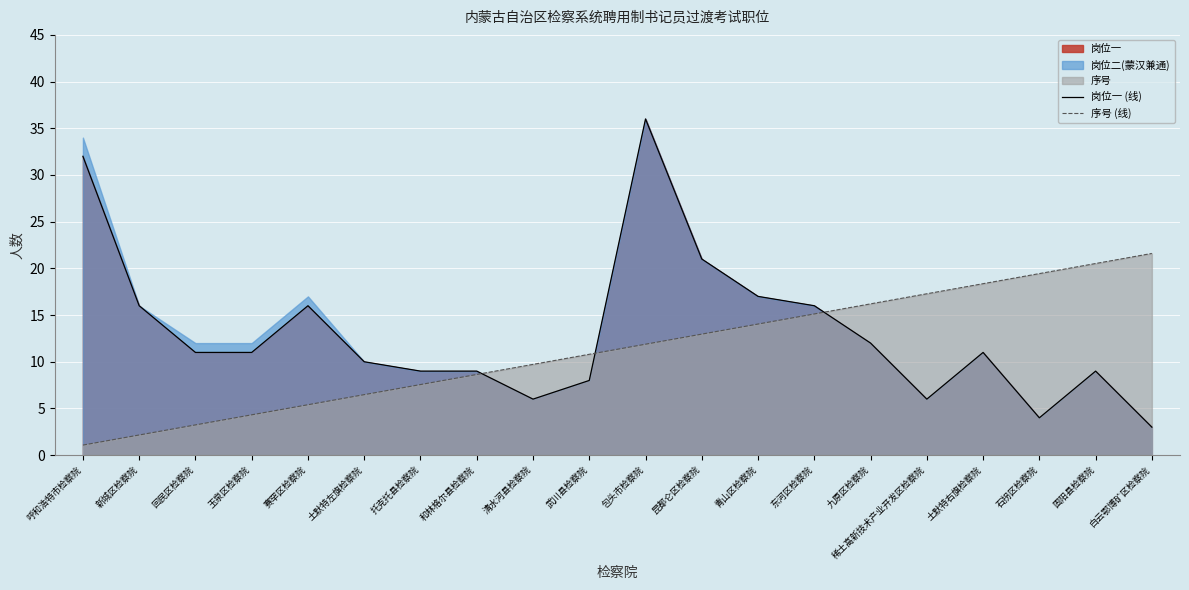

Rank the categories by 岗位一 (线) value from highest to lowest.

包头市检察院, 呼和浩特市检察院, 昆都仑区检察院, 青山区检察院, 新城区检察院, 赛罕区检察院, 东河区检察院, 九原区检察院, 回民区检察院, 玉泉区检察院, 土默特右旗检察院, 土默特左旗检察院, 托克托县检察院, 和林格尔县检察院, 固阳县检察院, 武川县检察院, 清水河县检察院, 稀土高新技术产业开发区检察院, 石拐区检察院, 白云鄂博矿区检察院